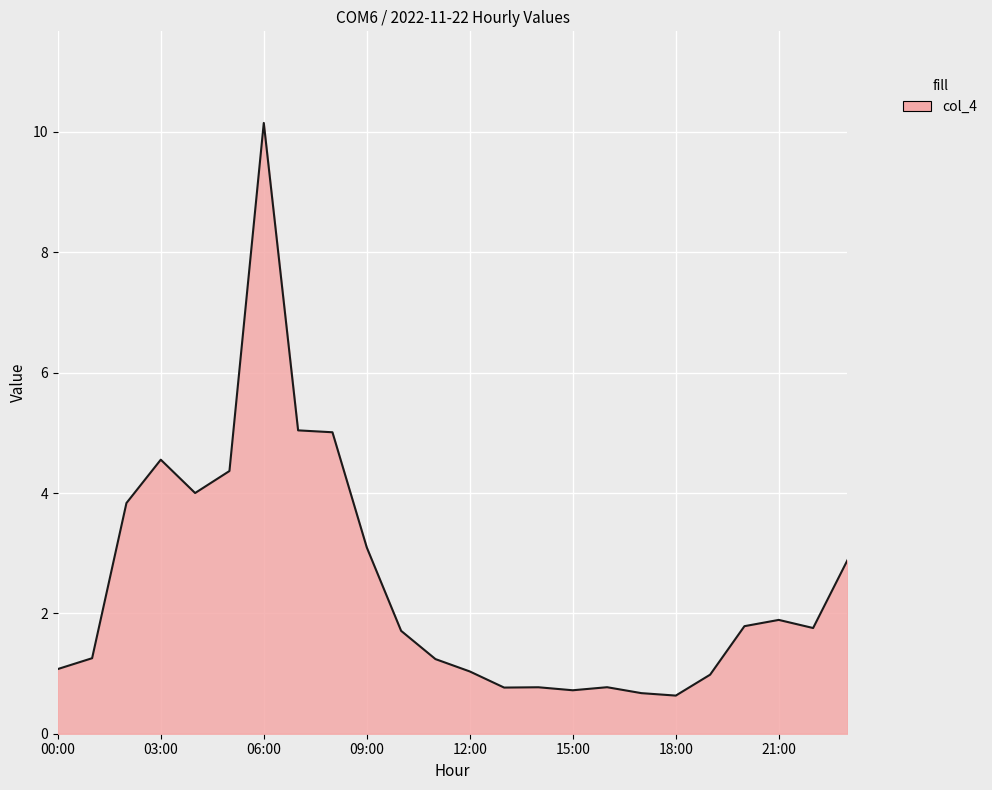

What is the greatest value displayed?

10.1